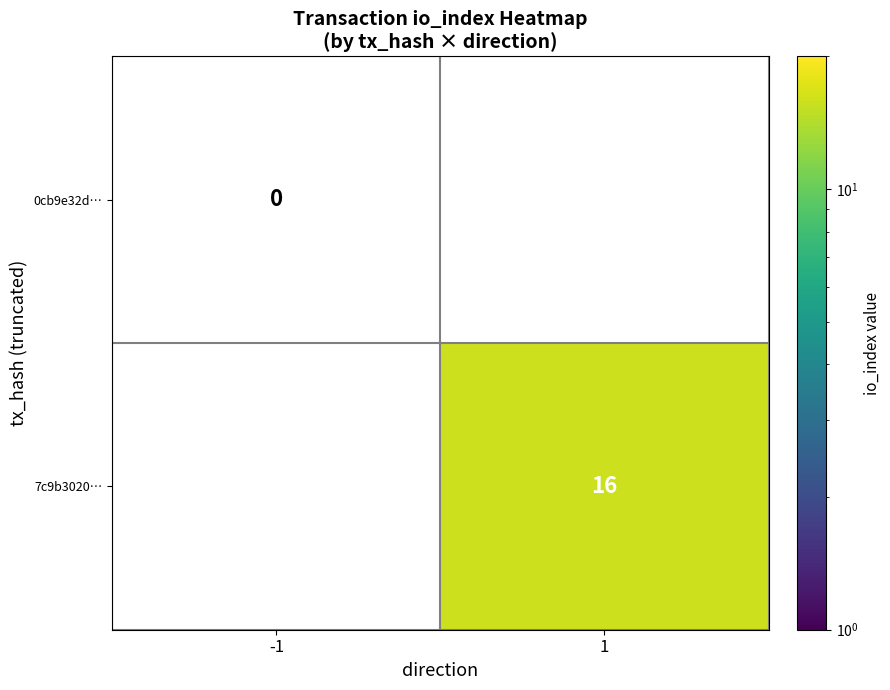

The 7c9b3020… series shows 16 at 1. True or false?

True